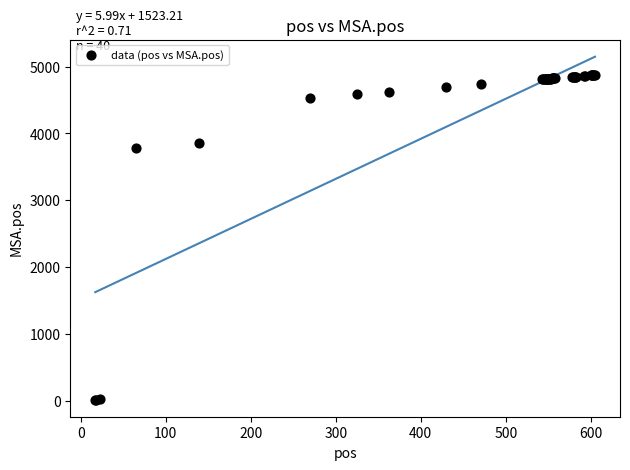

What Y value in the scatter plot is closest to 2445?

3789